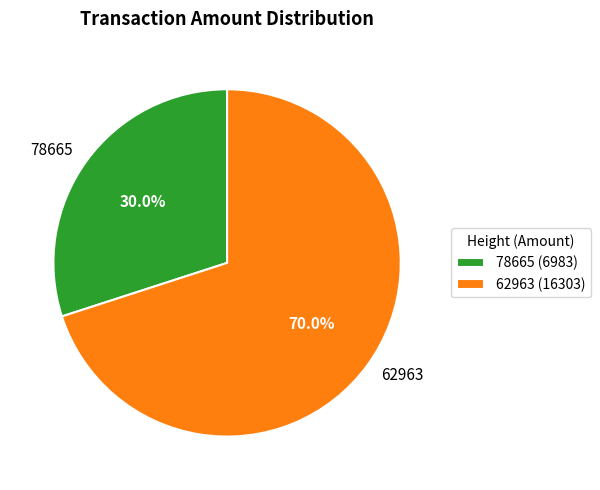

Rank the categories by value from highest to lowest.

62963, 78665